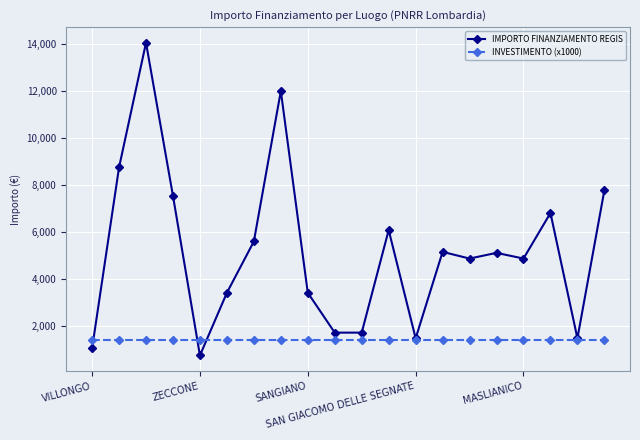

Which series has the largest range (max minus min)?

IMPORTO FINANZIAMENTO REGIS